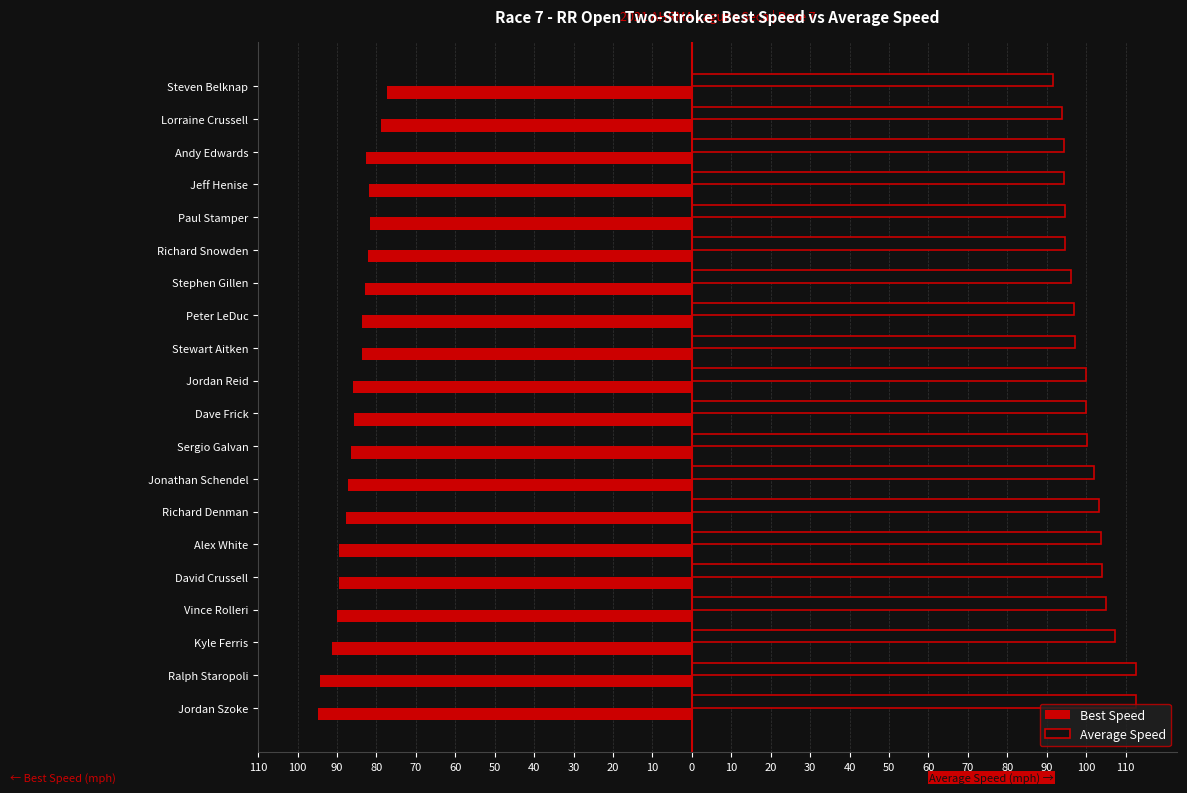

What are all the series names shown in the legend?

Best Speed, Average Speed